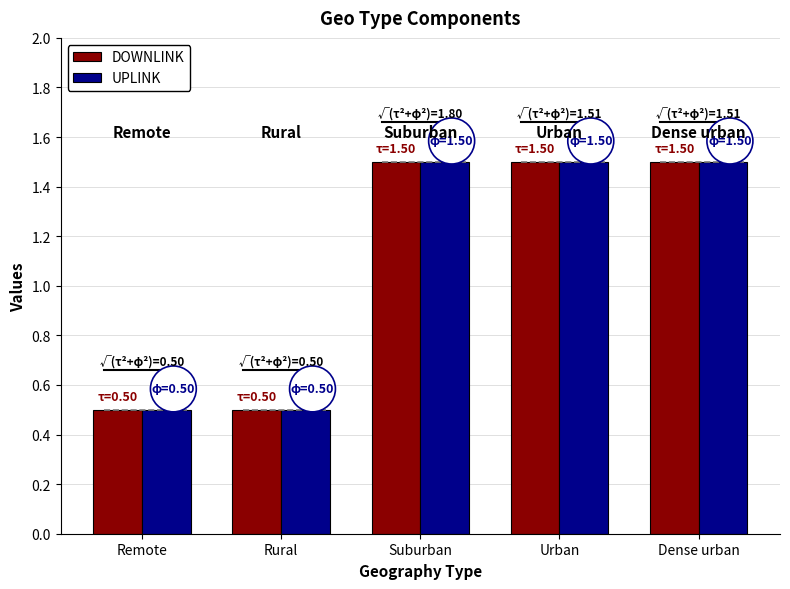

The value of UPLINK at Urban is 1.0. True or false?

False